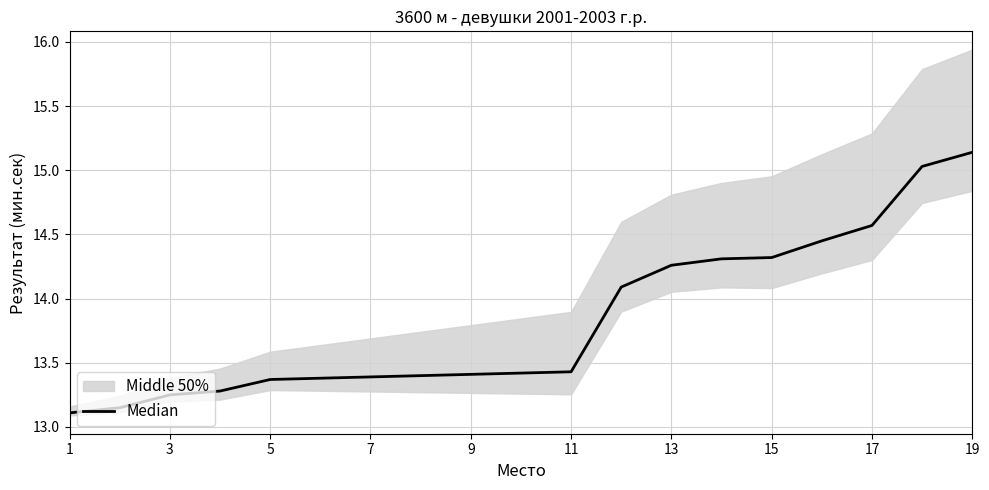

True or false: the data shows 25.4 at 19.

False